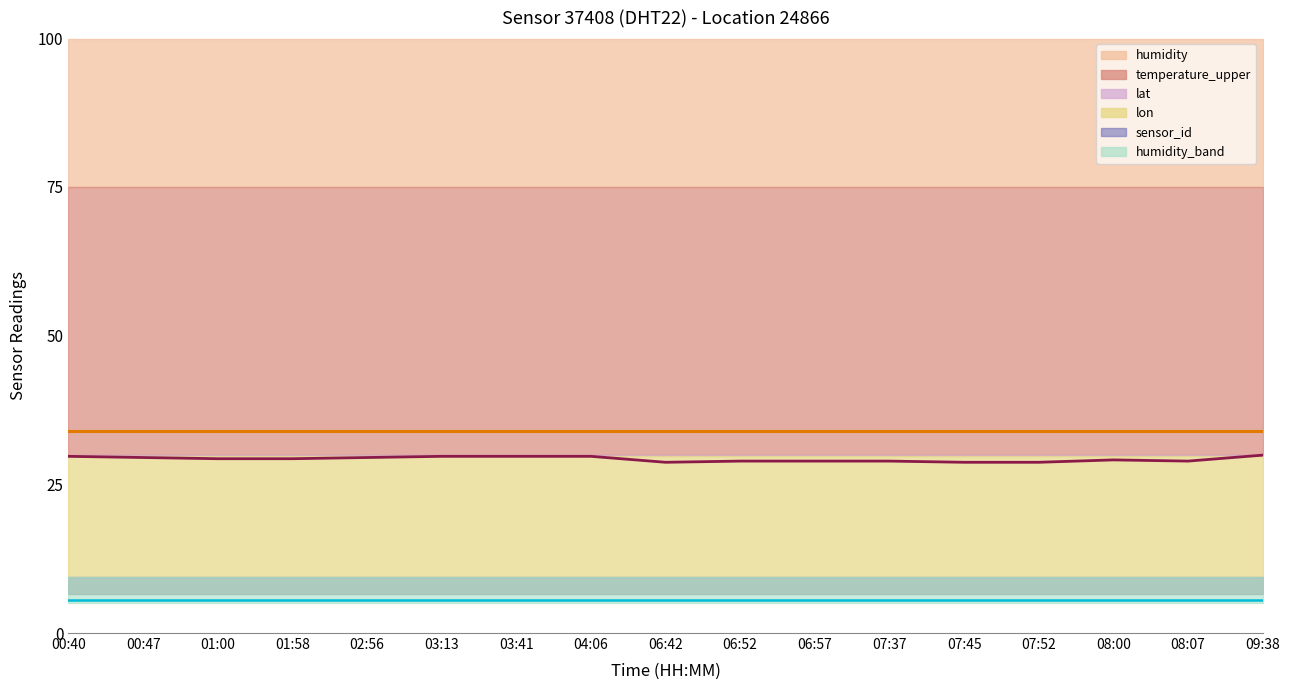

How many categories are shown in the chart?

17